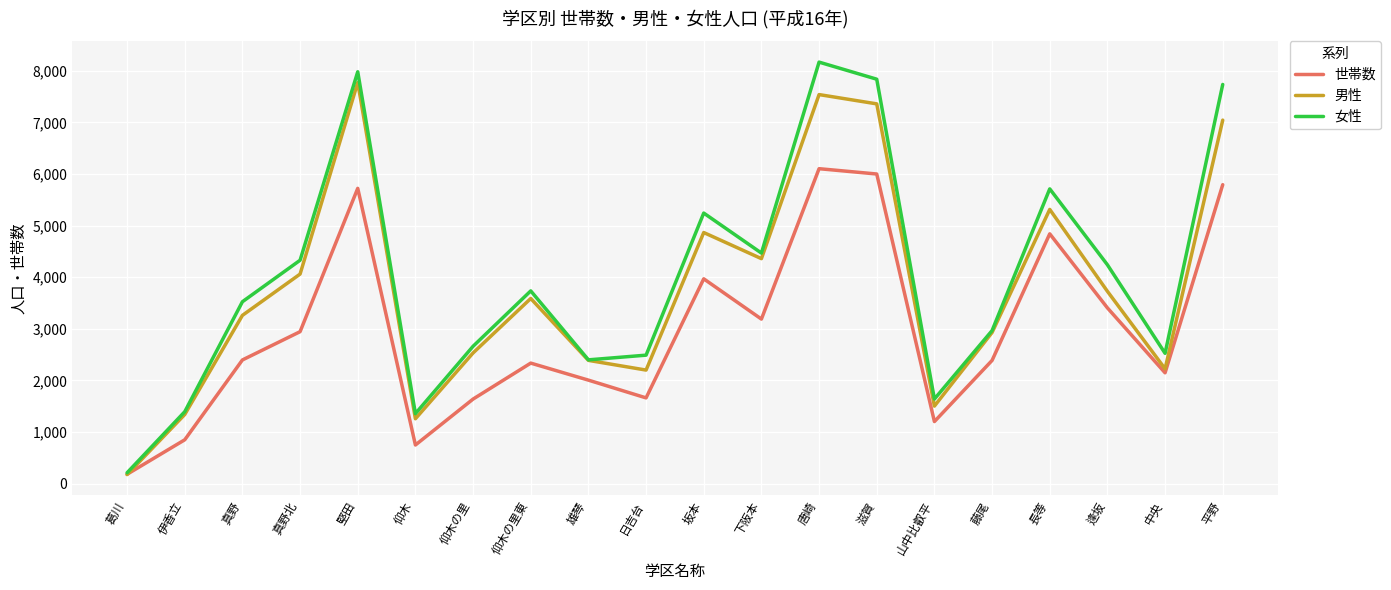

Rank the series by their average value, from lowest to highest.

世帯数, 男性, 女性